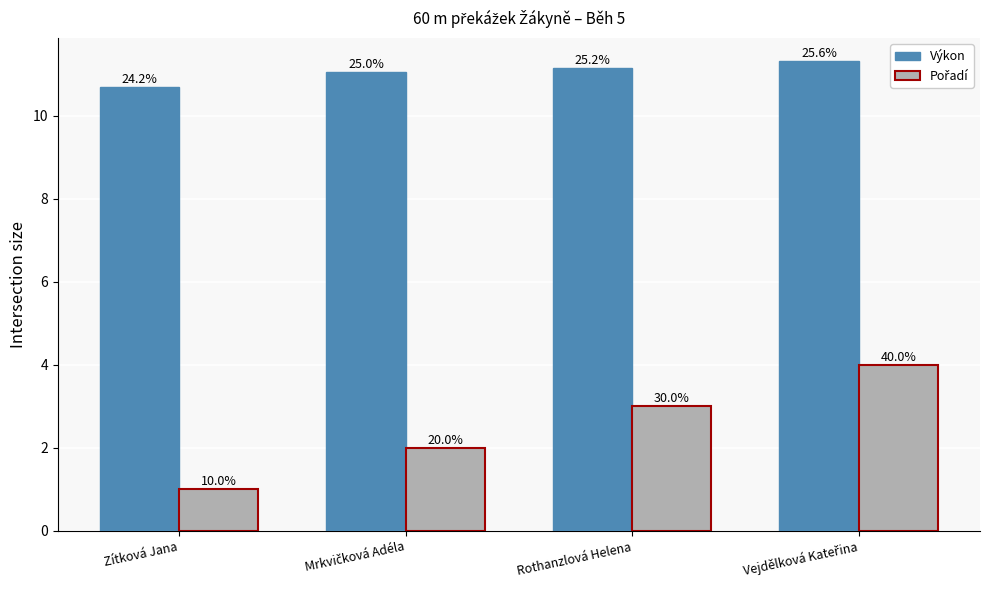

At how many categories does at least one series exceed 1?

4